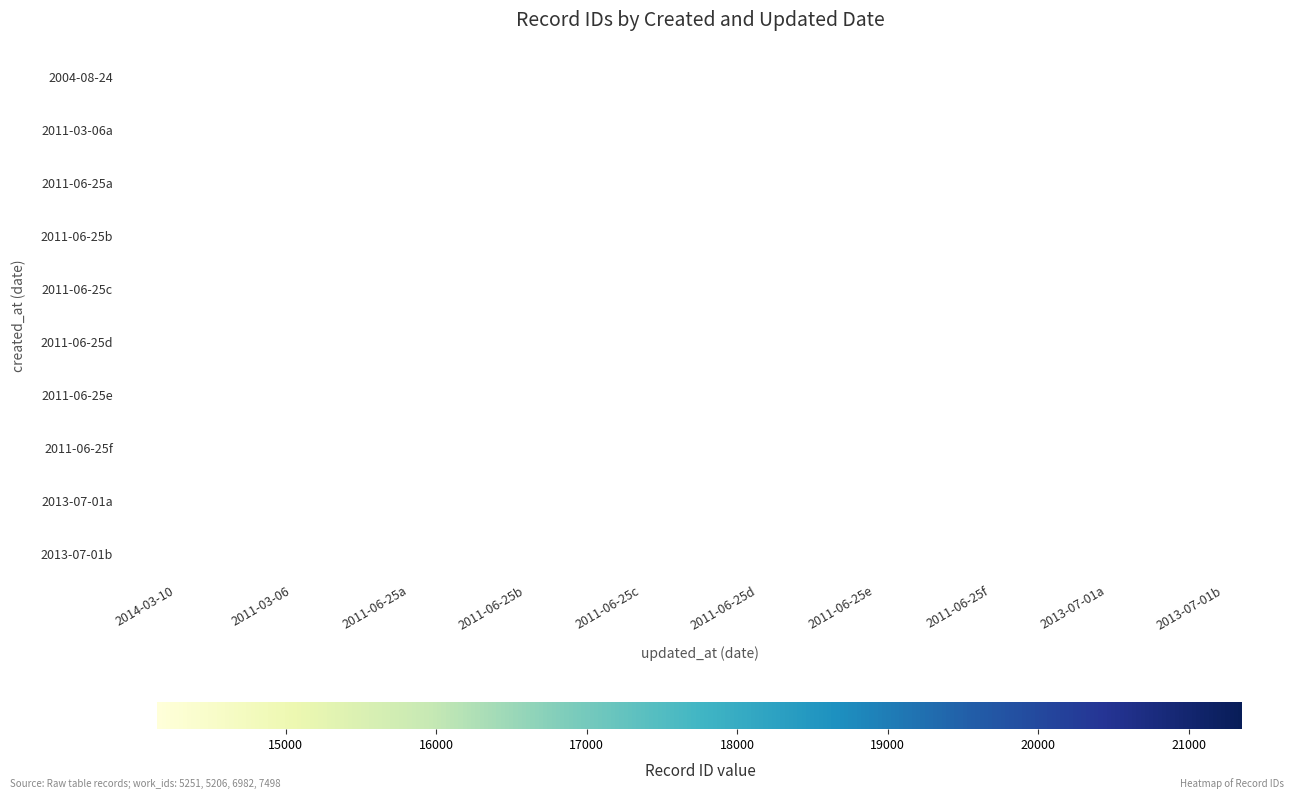

How many series are shown in this chart?

10